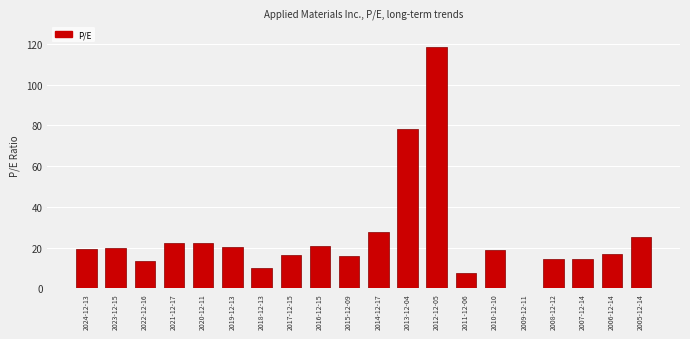

The value at 2006-12-14 is 16.7. True or false?

True